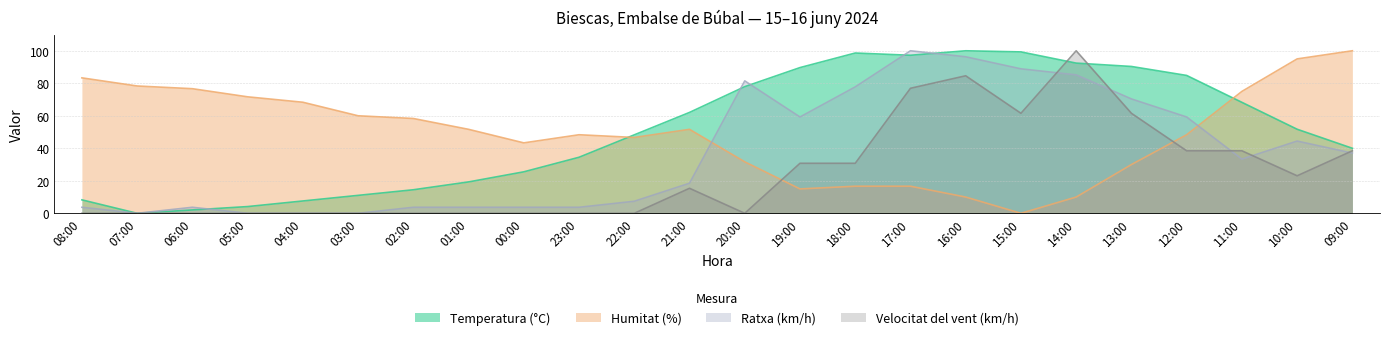

What is the label of the 11th point from the right?

19:00